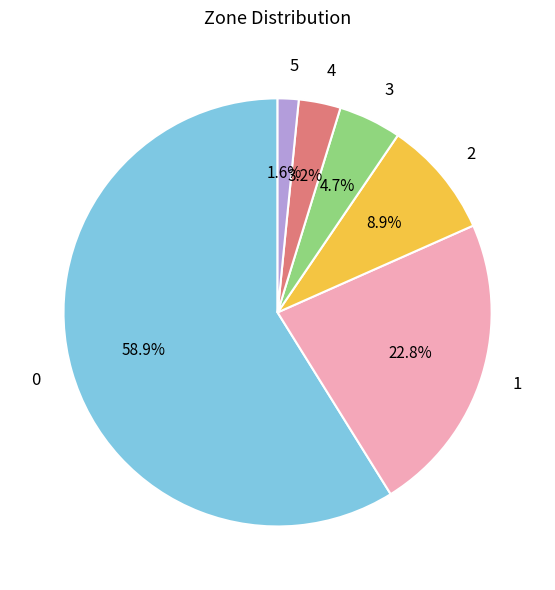

Is it true that 5 is 11% of the pie?

False